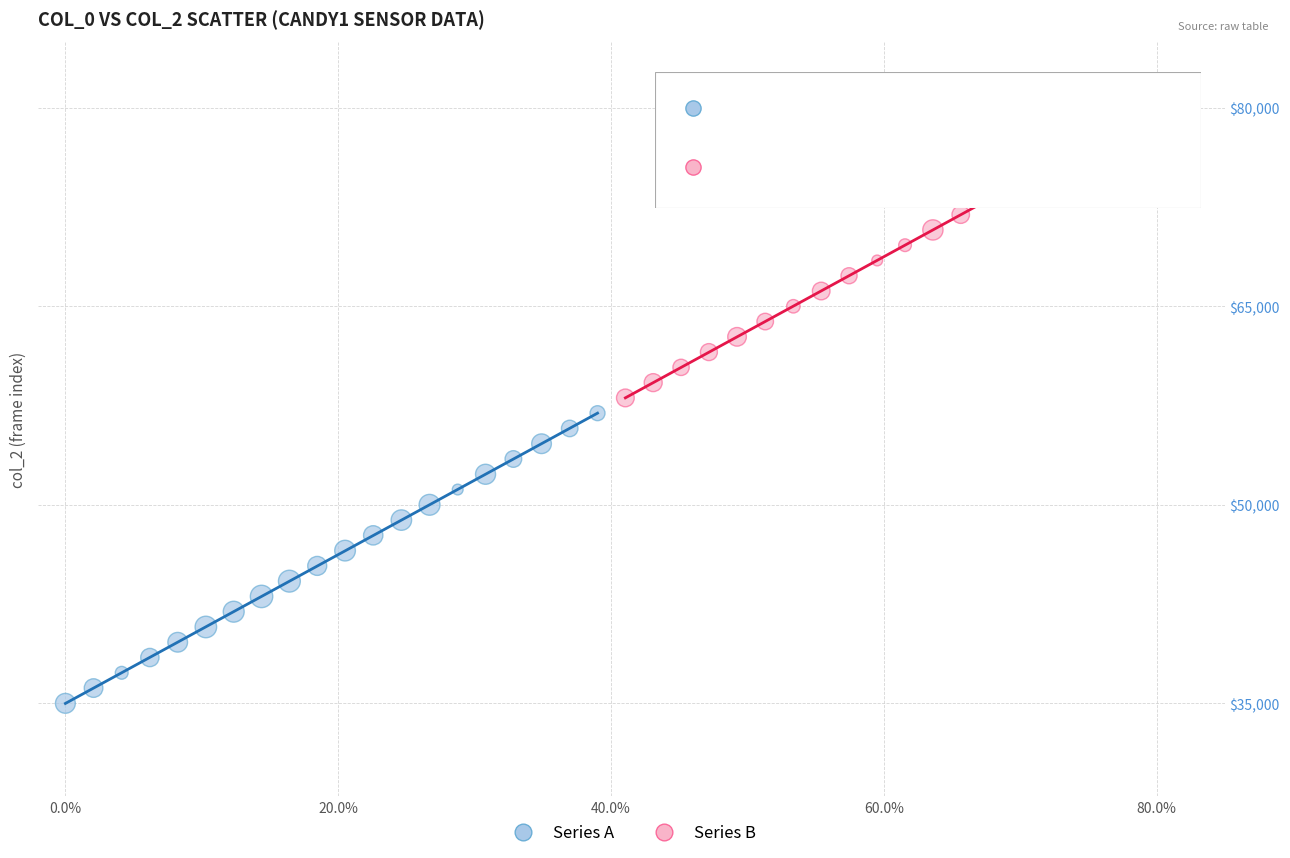

Which series contains the highest Y value?

Series B